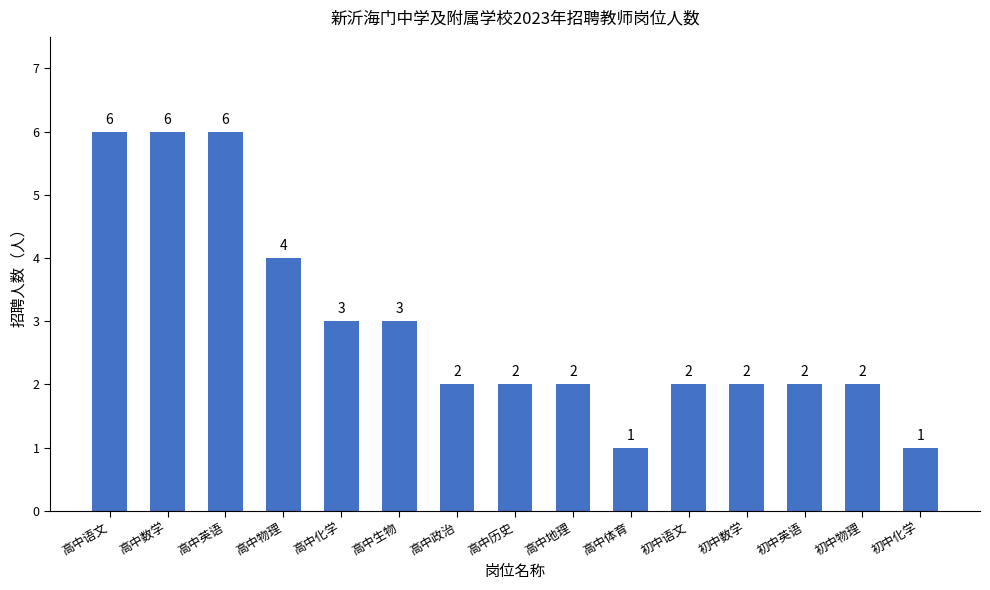

How many data points does each series have?

15